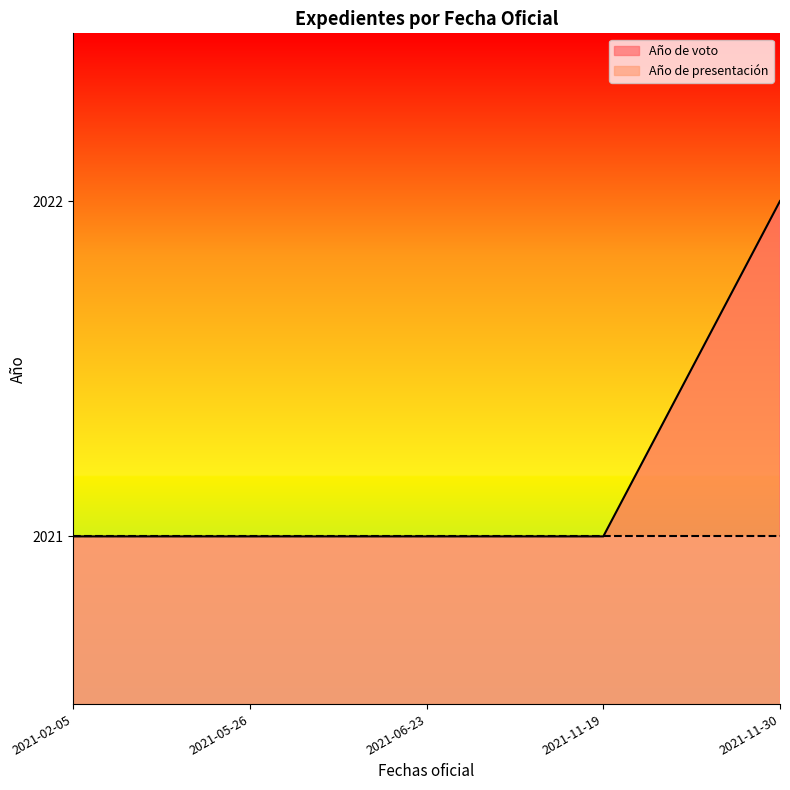

Where is Año de voto nearest to the value 2021?

2021-11-19